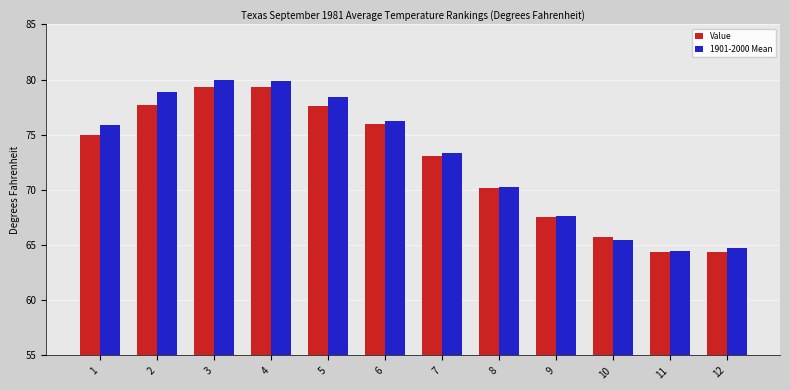

Which series has the widest spread of values?

1901-2000 Mean